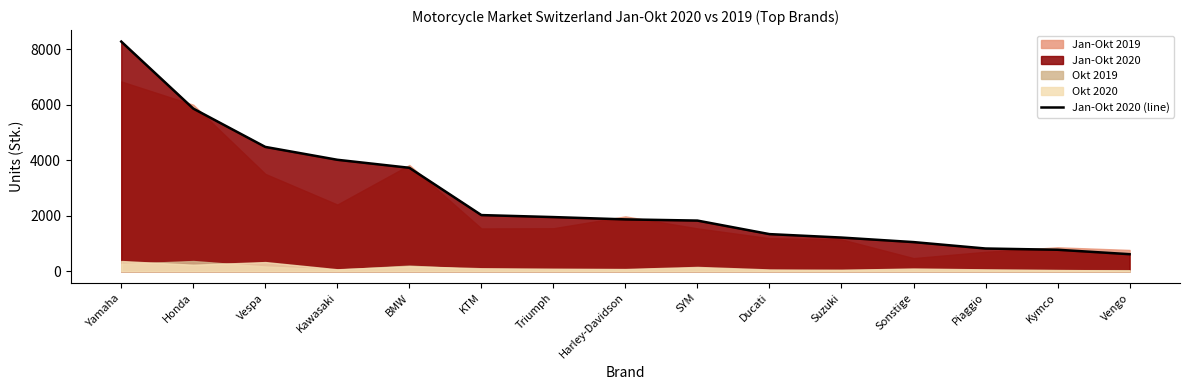

What is the label of the 3rd point from the left?

Vespa